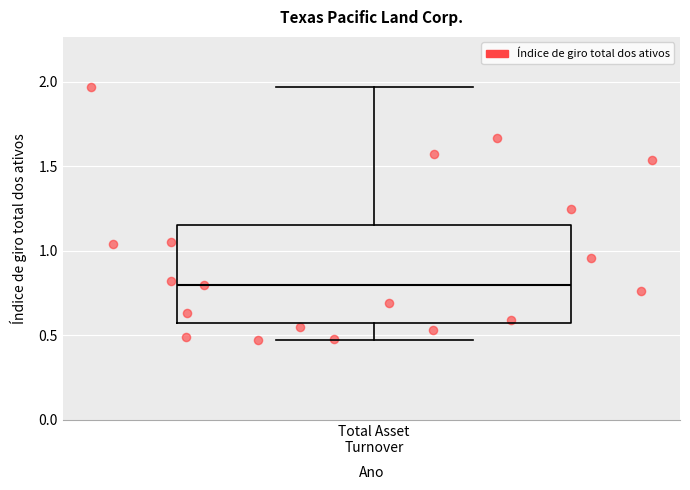

Transcribe this box plot: give where the median line is, the range the box spans, and where the two whiskers end, as read against the y-axis. The values are not printed on the chart, so give them approximately, as read against the axis.

median 0.80, box 0.55 to 1.15, whiskers 0.45 to 1.95